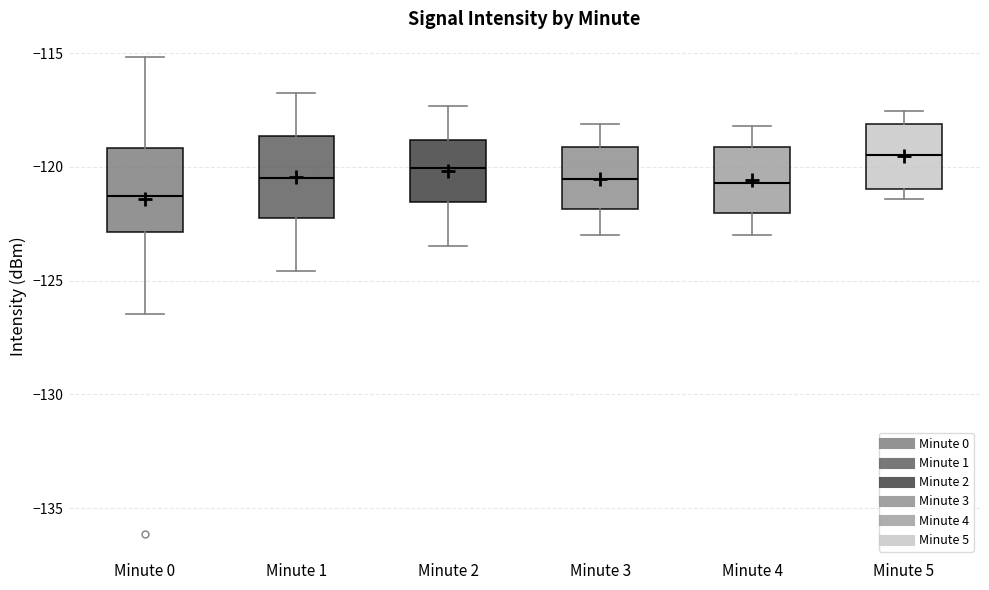

Where does the lower whisker of the box for Minute 4 end on the y-axis? The values are not printed on the chart, so give them approximately, as read against the axis.

-123.0